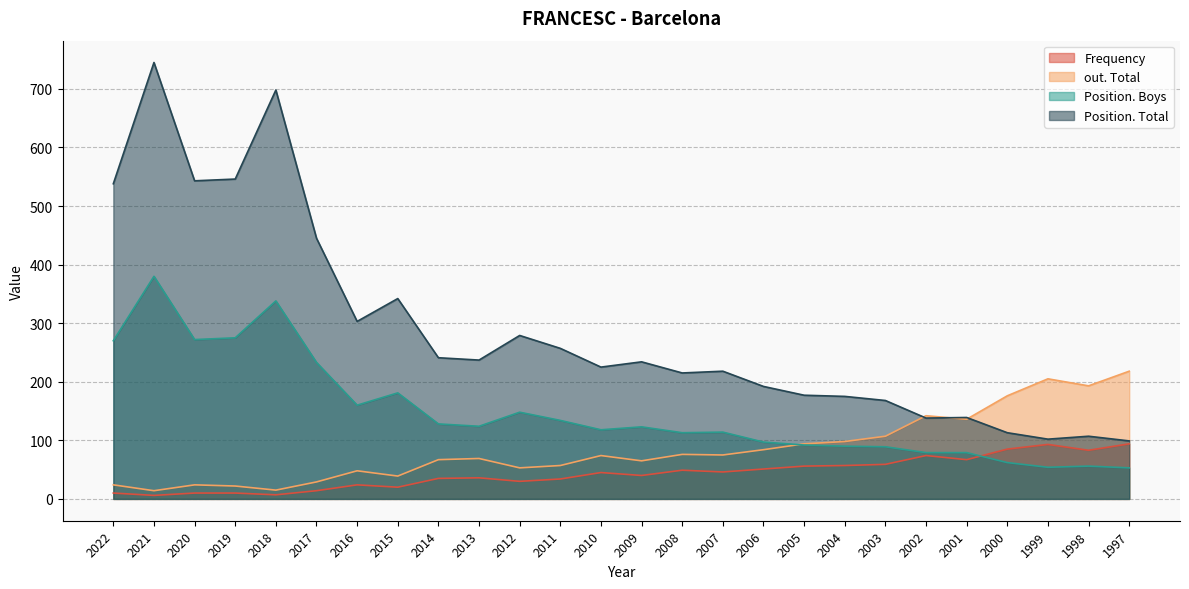

What is the greatest value displayed?

745